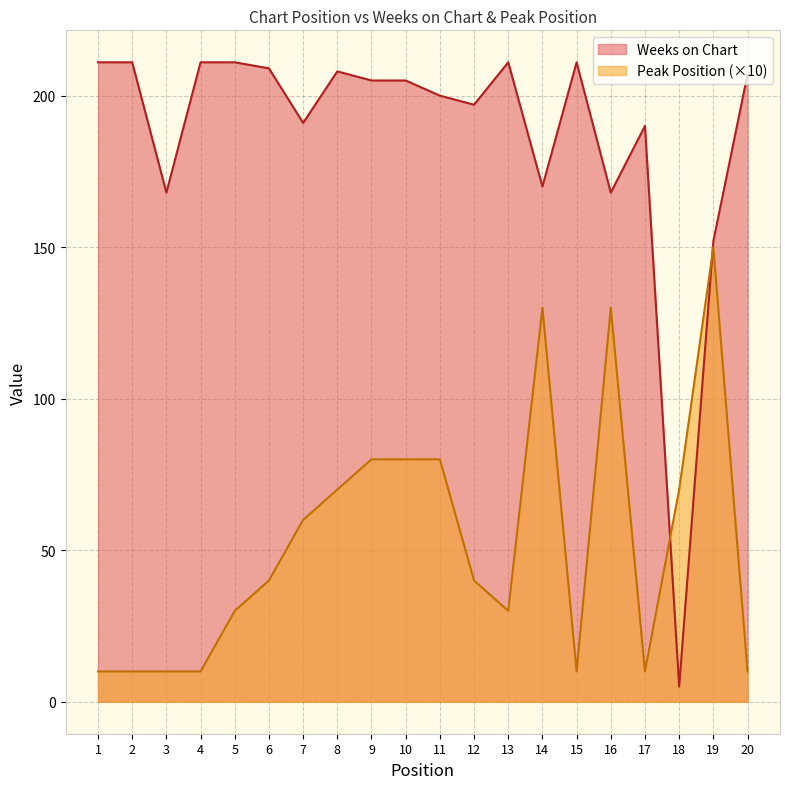

At 7, list the series in order from smallest to largest.

Peak Position (×10), Weeks on Chart